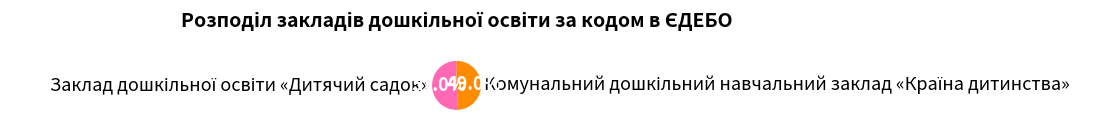

Is there any slice that represents more than half of the pie?

Yes